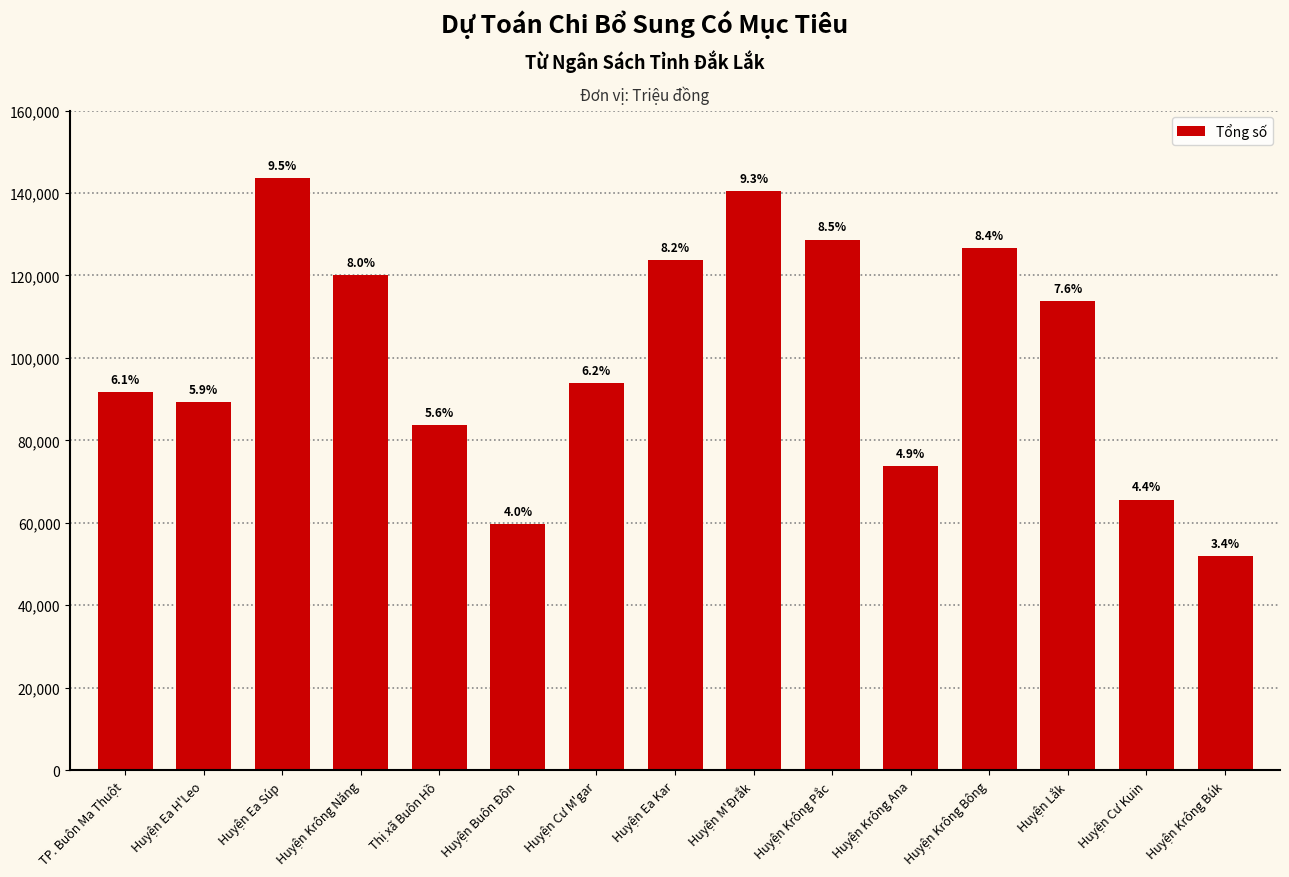

List the labels in order of value, smallest first.

Huyện Krông Búk, Huyện Buôn Đôn, Huyện Cư Kuin, Huyện Krông Ana, Thị xã Buôn Hồ, Huyện Ea H'Leo, TP. Buôn Ma Thuột, Huyện Cư M'gar, Huyện Lắk, Huyện Krông Năng, Huyện Ea Kar, Huyện Krông Bông, Huyện Krông Pắc, Huyện M'Đrắk, Huyện Ea Súp